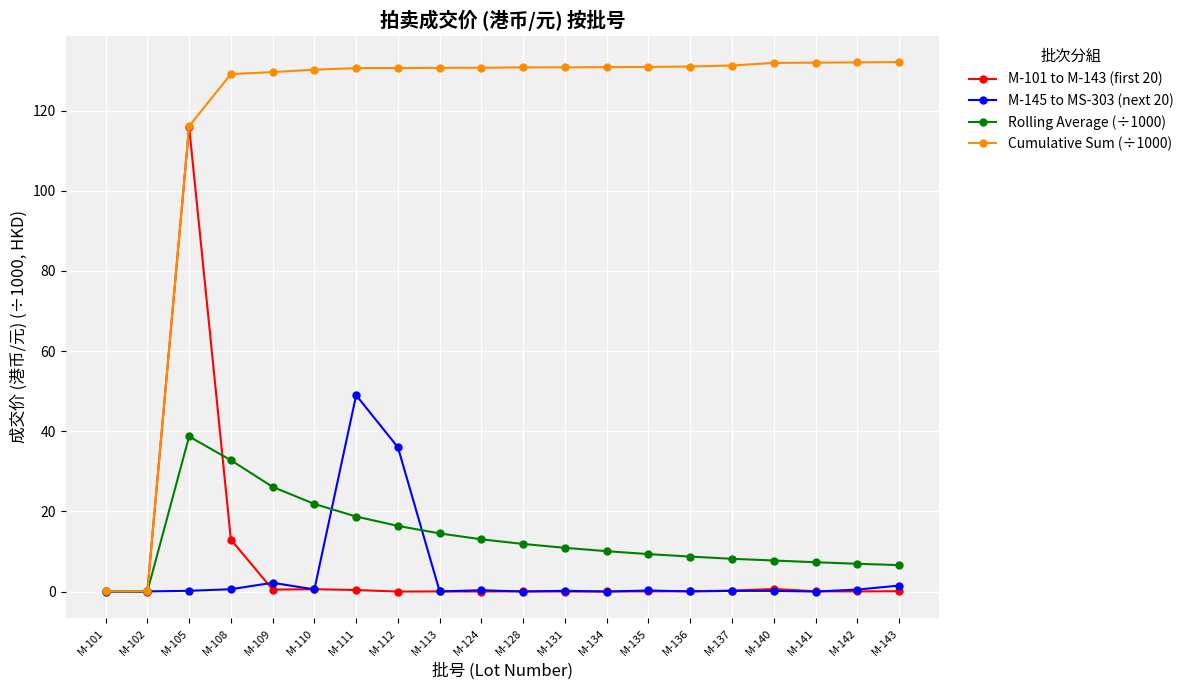

Rank the series by their maximum value, from lowest to highest.

Rolling Average (÷1000), M-145 to MS-303 (next 20), M-101 to M-143 (first 20), Cumulative Sum (÷1000)